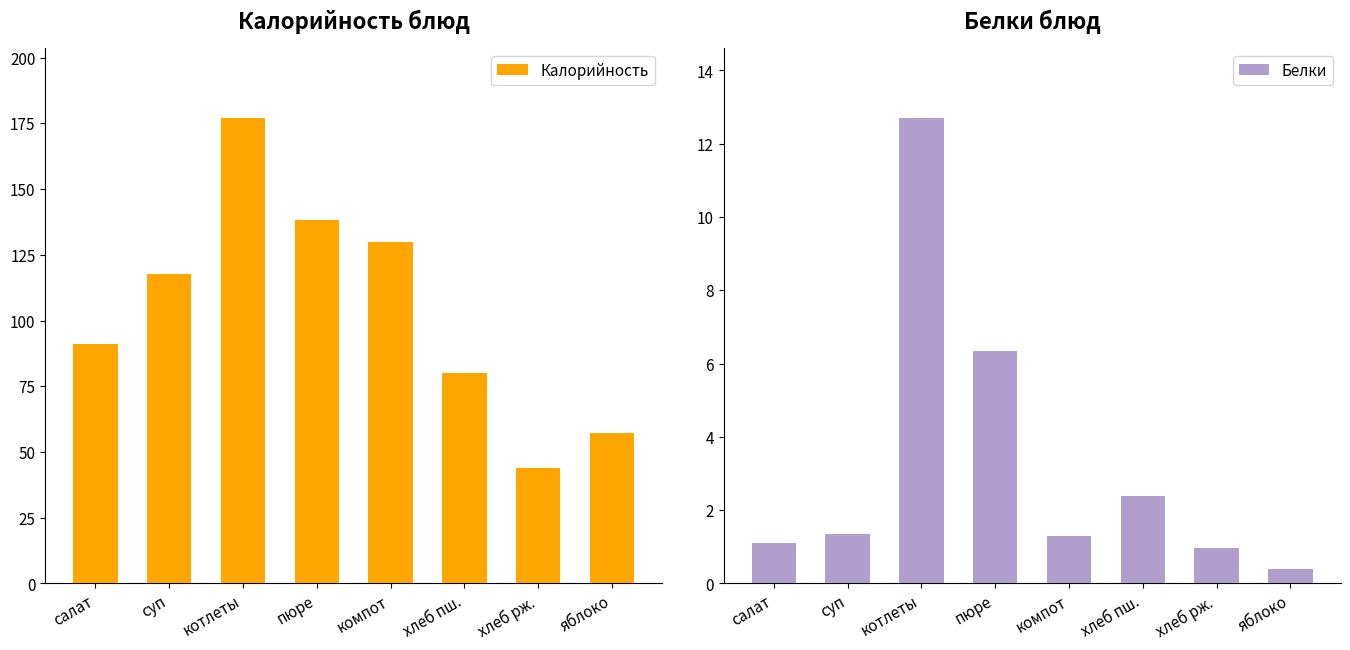

Which category has the lowest value in the Калорийность series?

хлеб рж.